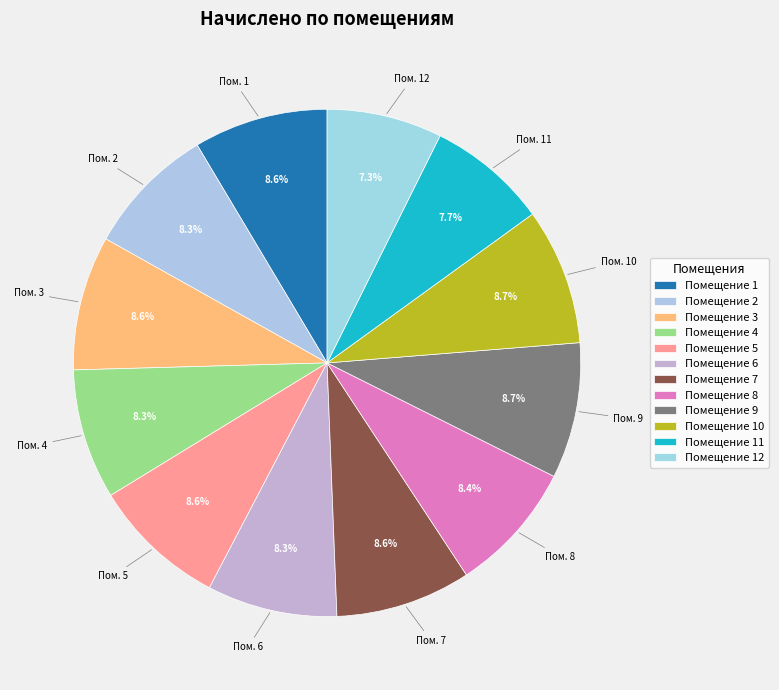

Count the number of slices in the pie.

12